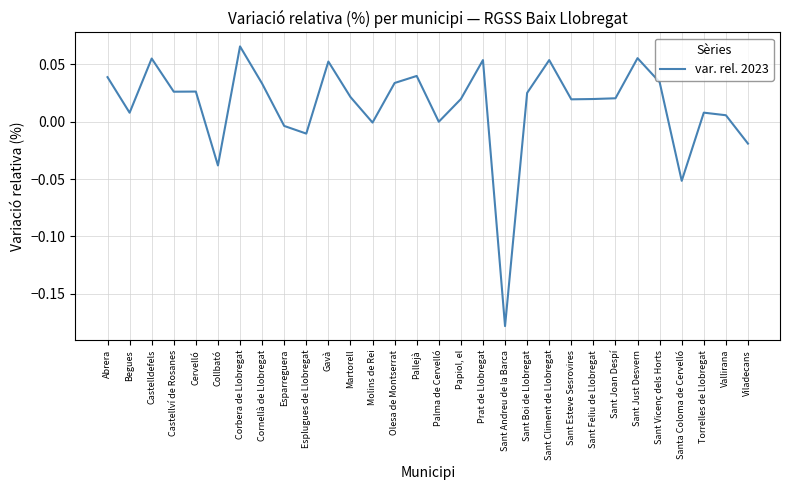

Does the chart display data point markers on the line(s)?

No